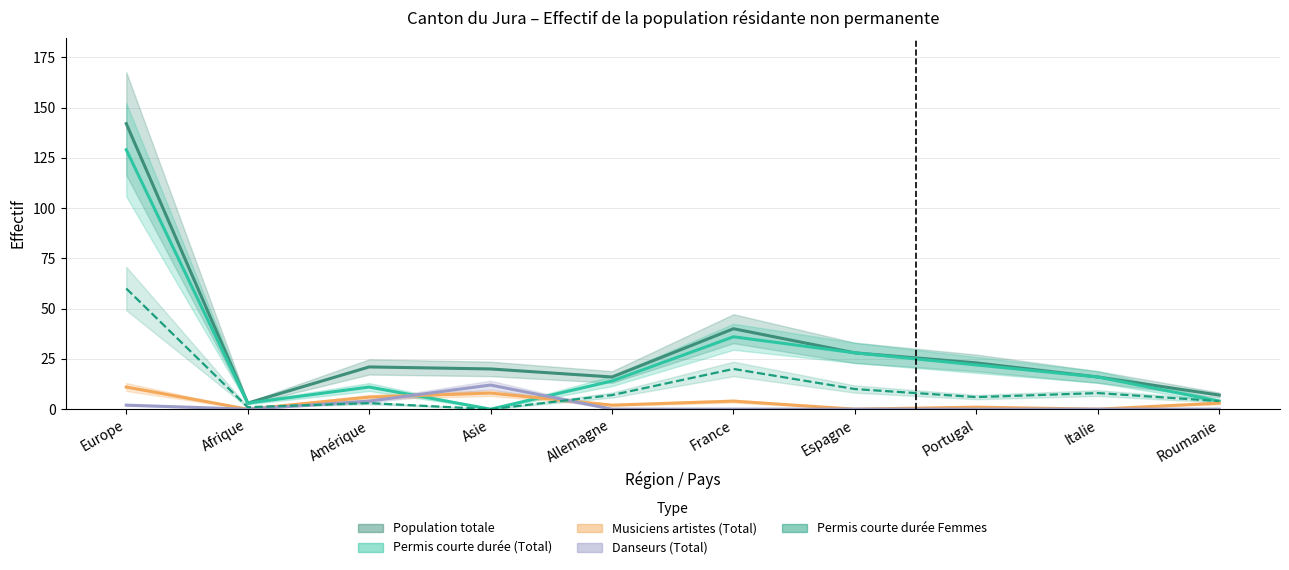

Does the chart display data point markers on the line(s)?

No